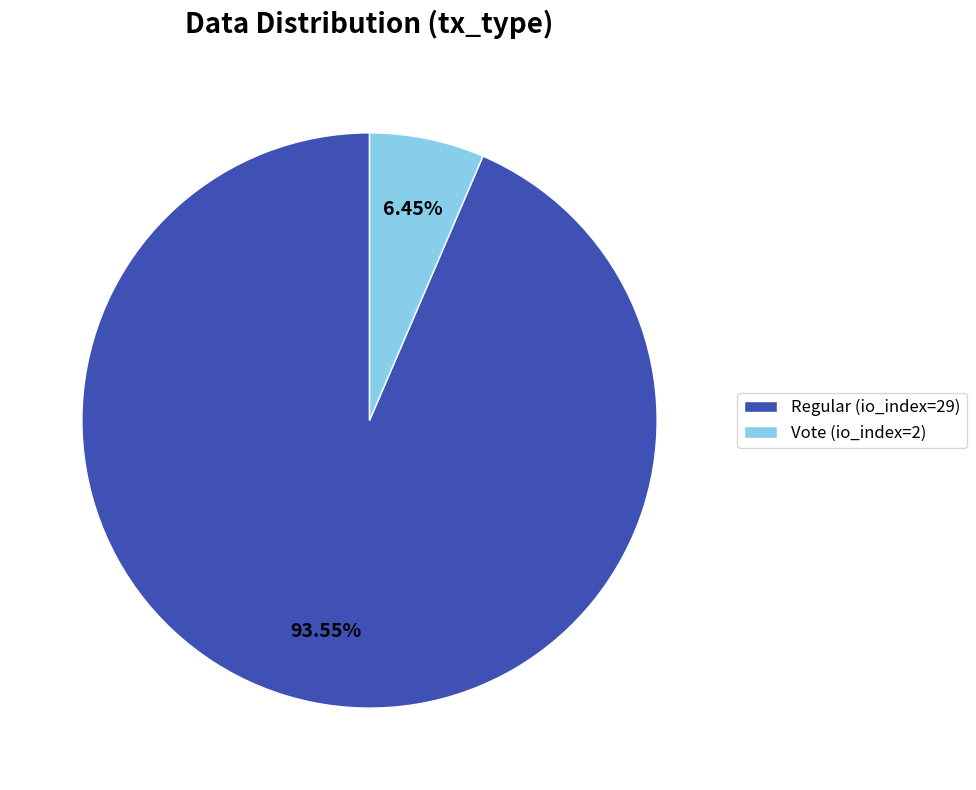

Rank the categories by value from lowest to highest.

Vote (io_index=2), Regular (io_index=29)